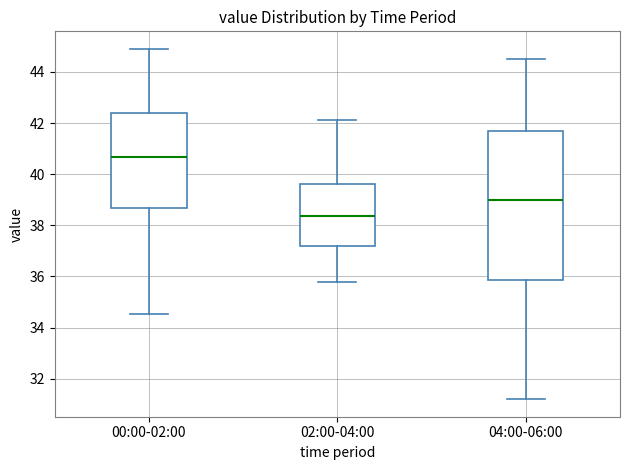

Comparing the boxes themselves (not the whiskers), which one is the tallest?

04:00-06:00